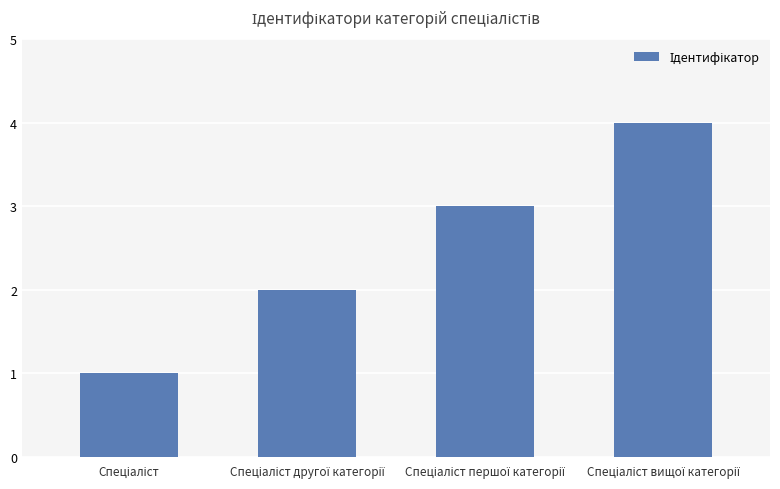

What is the sum of all values?

10